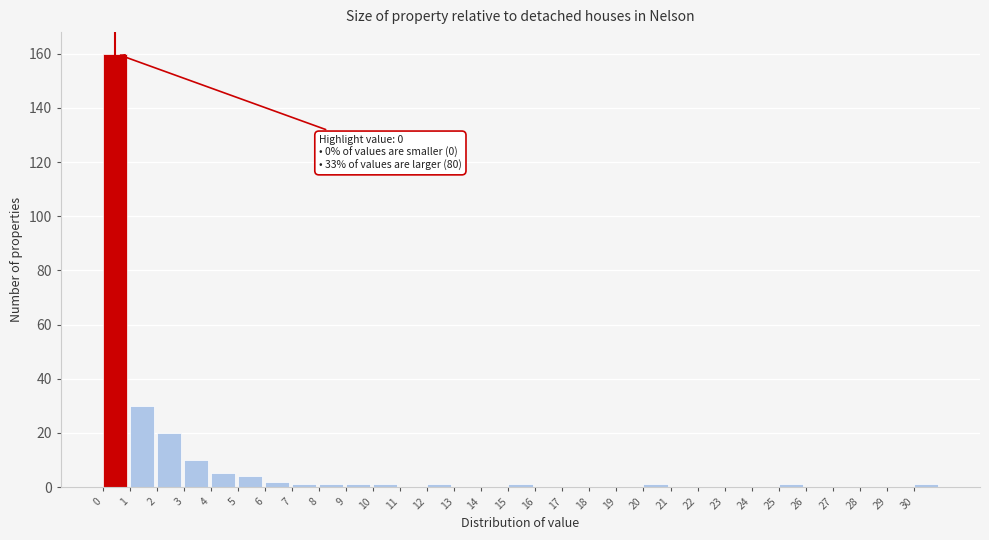

Over which range of the x-axis is the bar tallest?

0 to 1